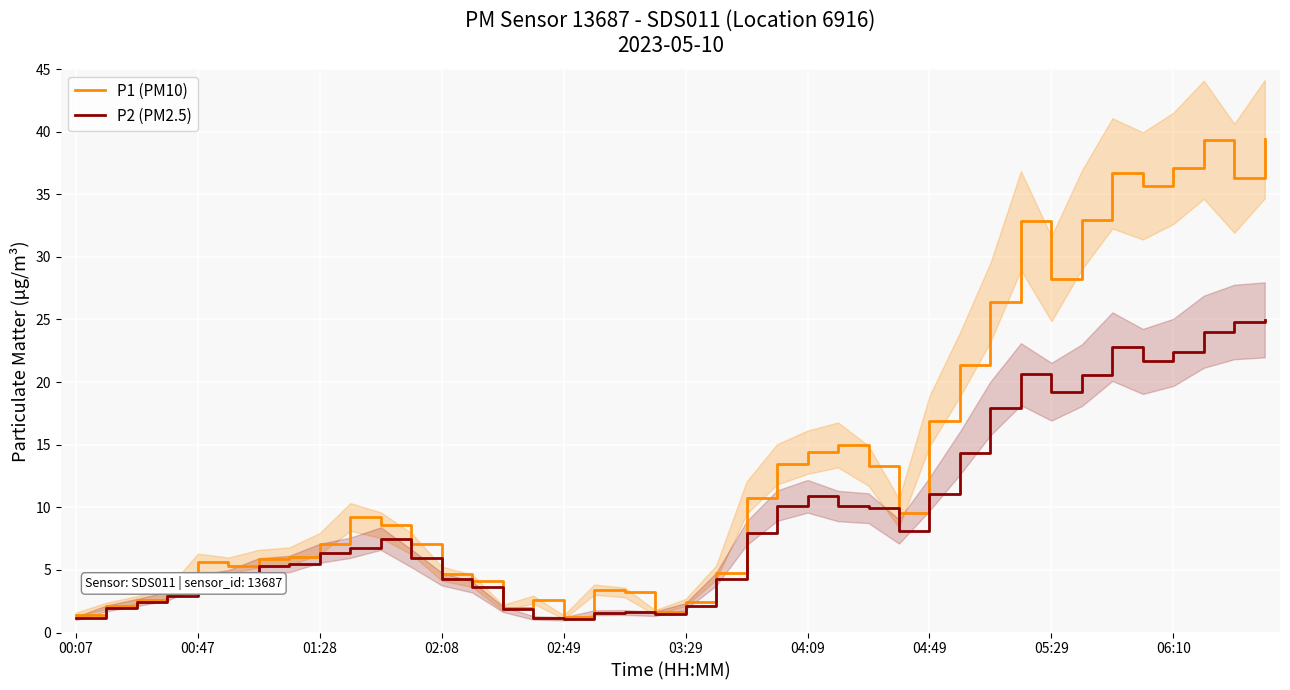

Reading left to right, extract all data points from this chart.

P1 (PM10): 1.4	2.1	2.6	3.1	5.6	5.3	5.9	6.1	7.1	9.2	8.6	7.1	4.7	4.1	2.0	2.6	1.2	3.4	3.2	1.6	2.4	4.8	10.8	13.4	14.4	15.0	13.3	9.5	16.9	21.4	26.4	32.9	28.2	33.0	36.7	35.7	37.1	39.4	36.3	39.4
P2 (PM2.5): 1.1	1.9	2.4	2.9	4.2	4.5	5.3	5.5	6.3	6.8	7.5	5.9	4.3	3.6	1.9	1.2	1.1	1.6	1.6	1.5	2.1	4.2	7.9	10.1	10.9	10.1	9.9	8.1	11.1	14.3	17.9	20.6	19.2	20.6	22.8	21.6	22.4	24.0	24.8	25.0